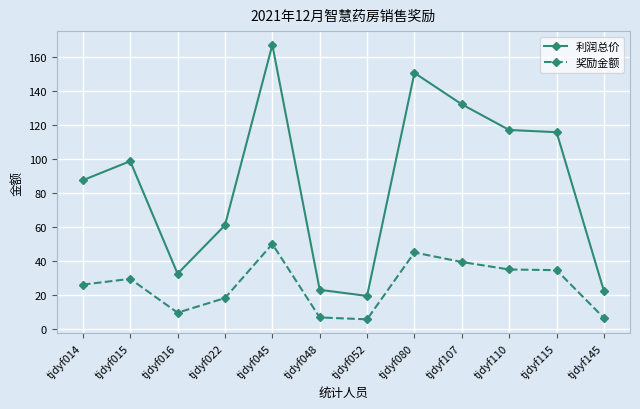

What is the sum of all 奖励金额 values?

308.8